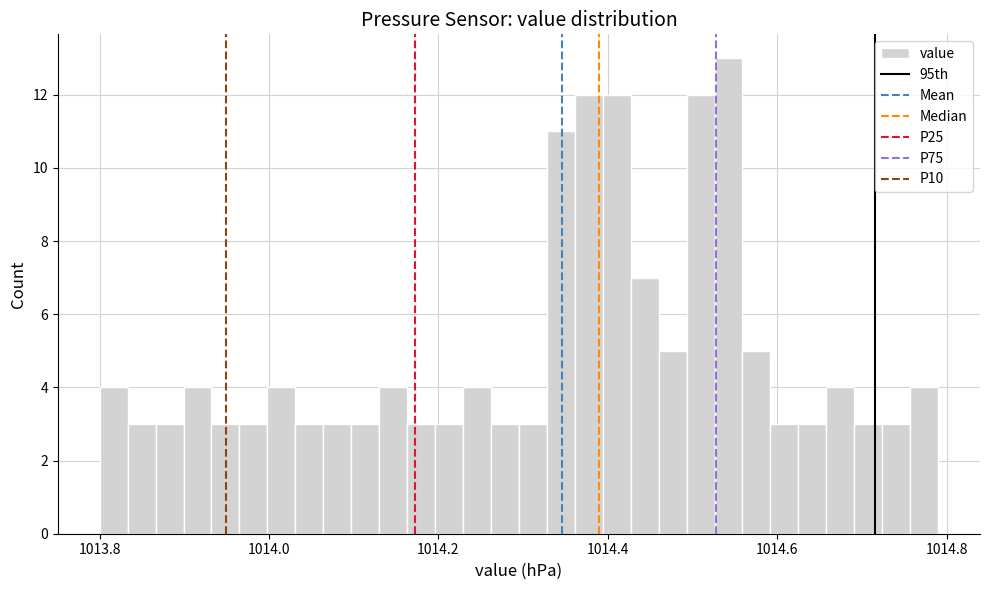

Read against the x-axis, roughly where is the centre of the tallest bar?

1014.54